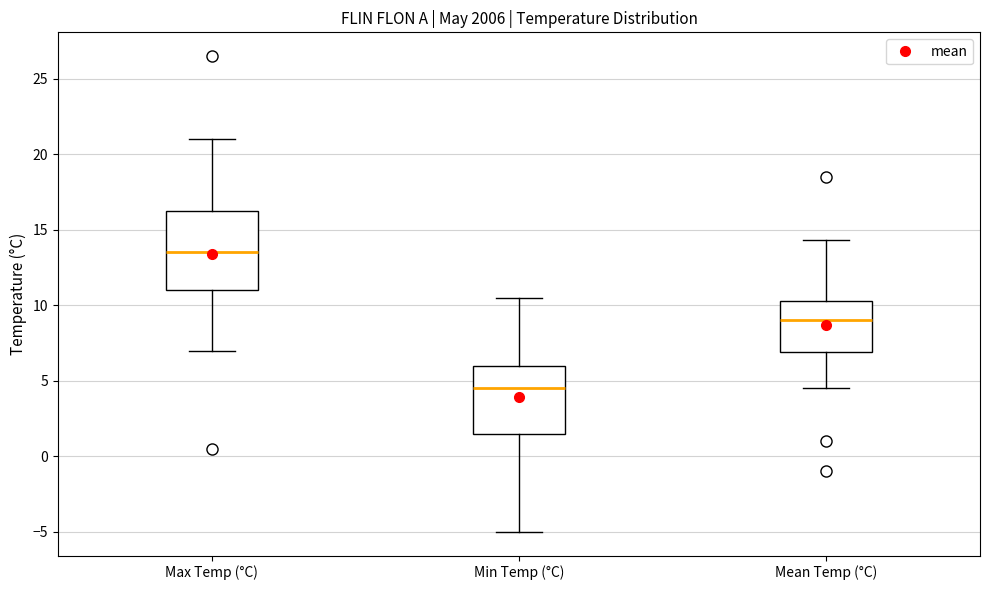

Reading left to right, transcribe this box plot: for each box, give where its median line is, the range the box spans, and where its two whiskers end, as read against the y-axis. The values are not printed on the chart, so give them approximately, as read against the axis.

Max Temp (°C): median 13.5, box 11.0 to 16.5, whiskers 7.0 to 21.0
Min Temp (°C): median 4.5, box 1.5 to 6.0, whiskers -5.0 to 10.5
Mean Temp (°C): median 9.0, box 7.0 to 10.5, whiskers 4.5 to 14.5